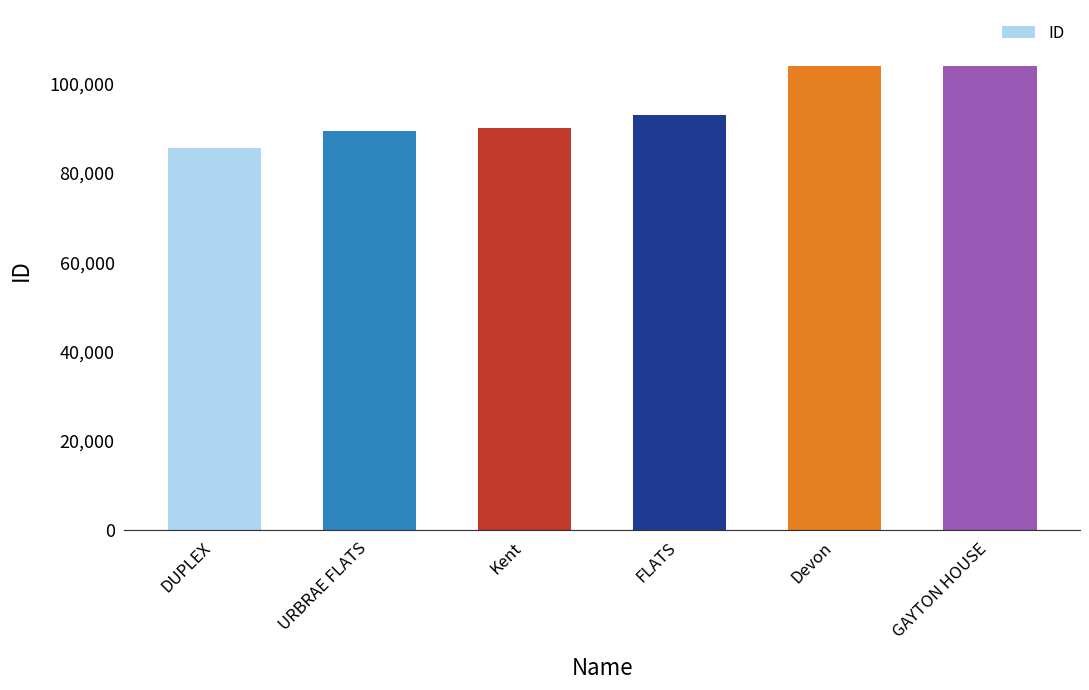

What is the difference between the maximum and minimum values?

18427